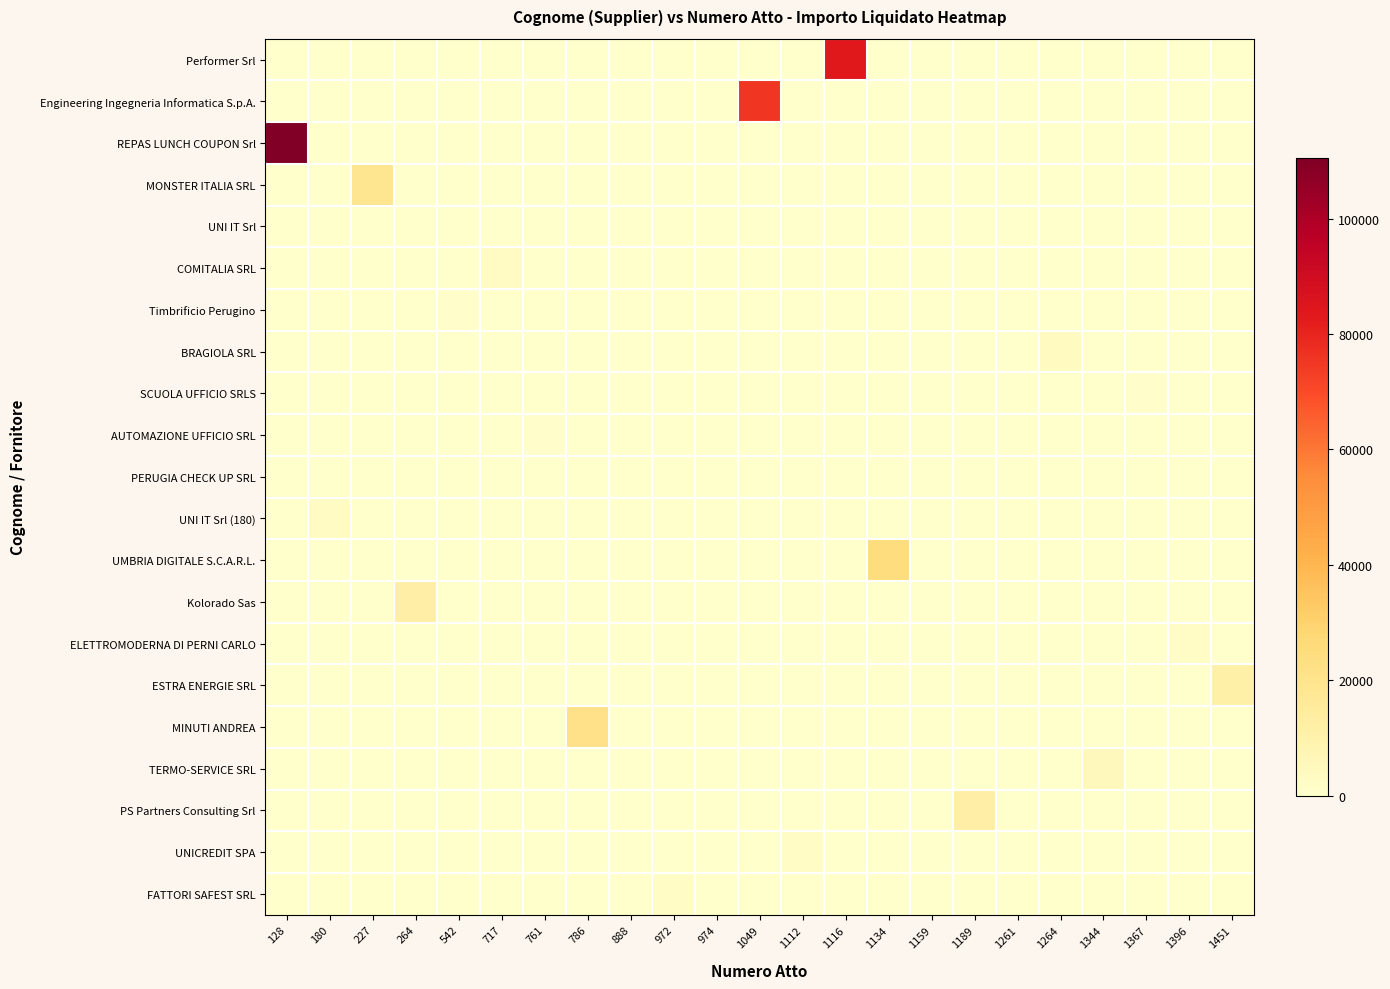

At which category is the sum across all series the highest?

128